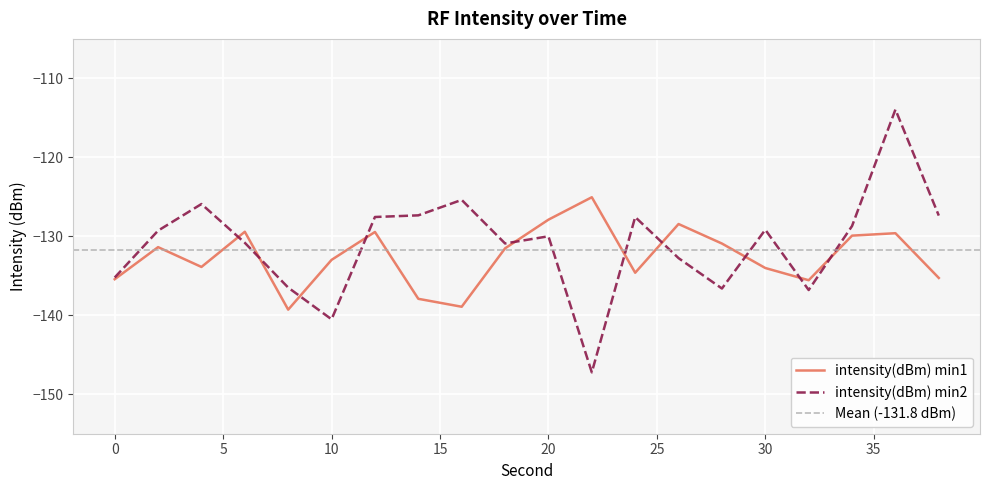

Rank the series at 36 from highest to lowest value.

intensity(dBm) min2, intensity(dBm) min1